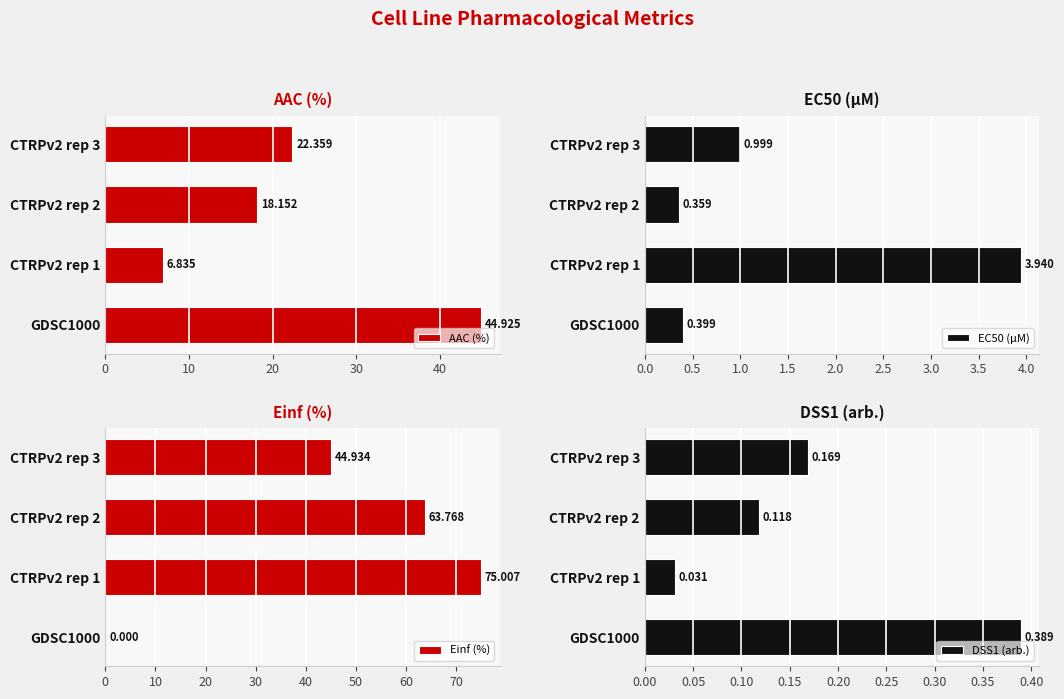

How many distinct data groups are displayed?

4